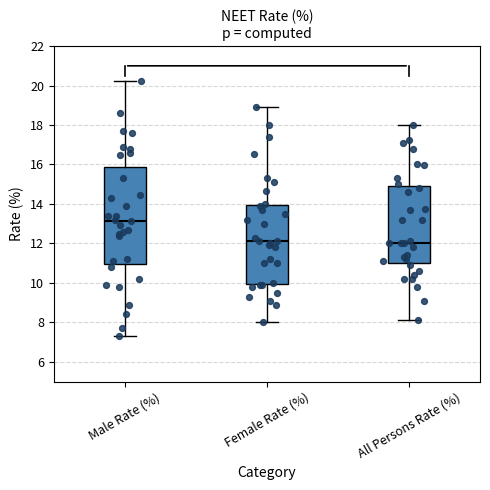

Reading left to right, read every box against the y-axis: the position of its median line, the range the box covers, and the ends of its whiskers. The values are not printed on the chart, so give them approximately, as read against the axis.

Male Rate (%): median 13.2, box 11.0 to 15.8, whiskers 7.4 to 20.2
Female Rate (%): median 12.2, box 10.0 to 14.0, whiskers 8.0 to 19.0
All Persons Rate (%): median 12.0, box 11.0 to 15.0, whiskers 8.2 to 18.0